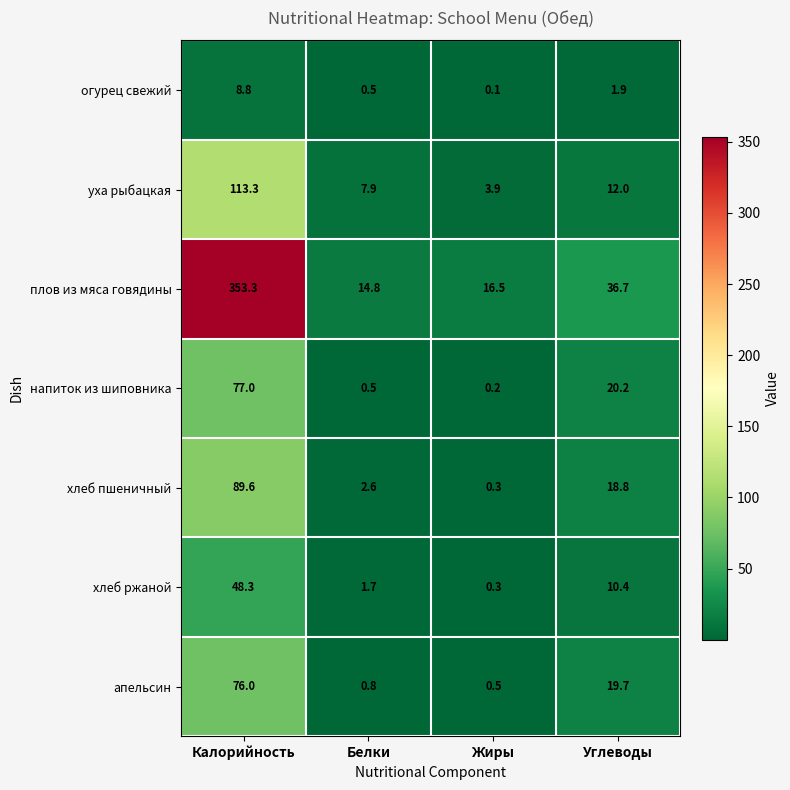

What value does the апельсин series have at Калорийность?

76.0